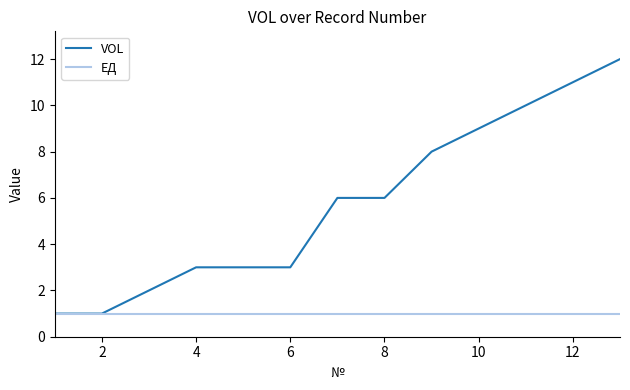

What is the maximum value for VOL?

12